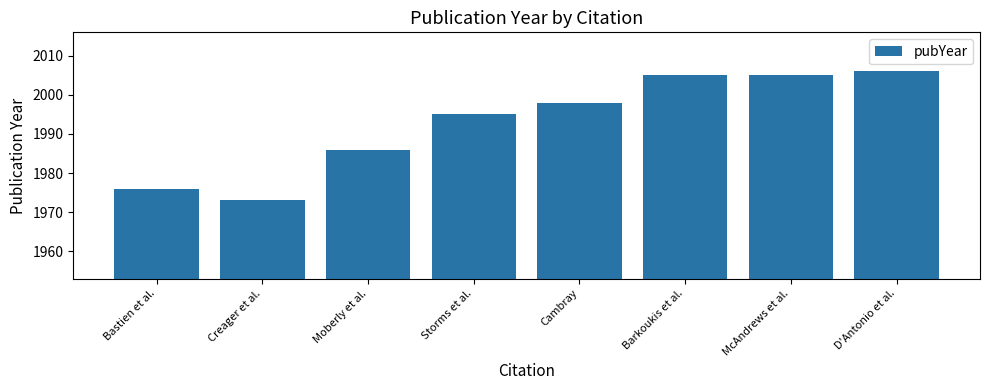

Reading right to left, transcribe all the data shown in this chart.

2006	2005	2005	1998	1995	1986	1973	1976